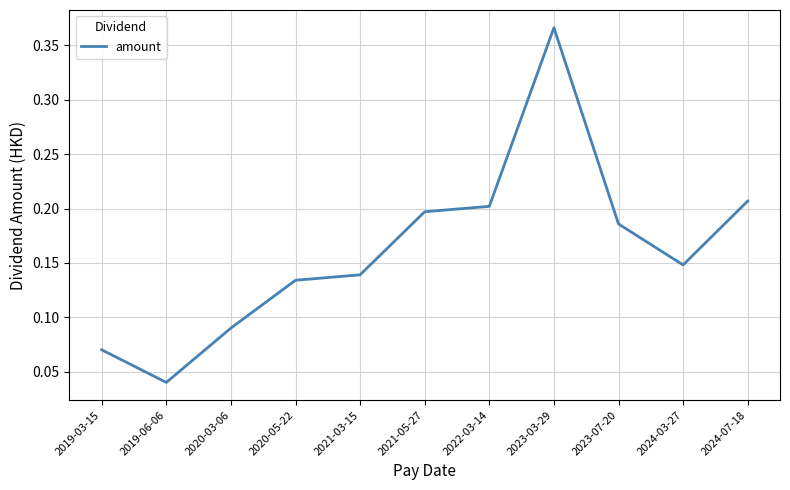

At which category does the data reach its first local valley?

2019-06-06